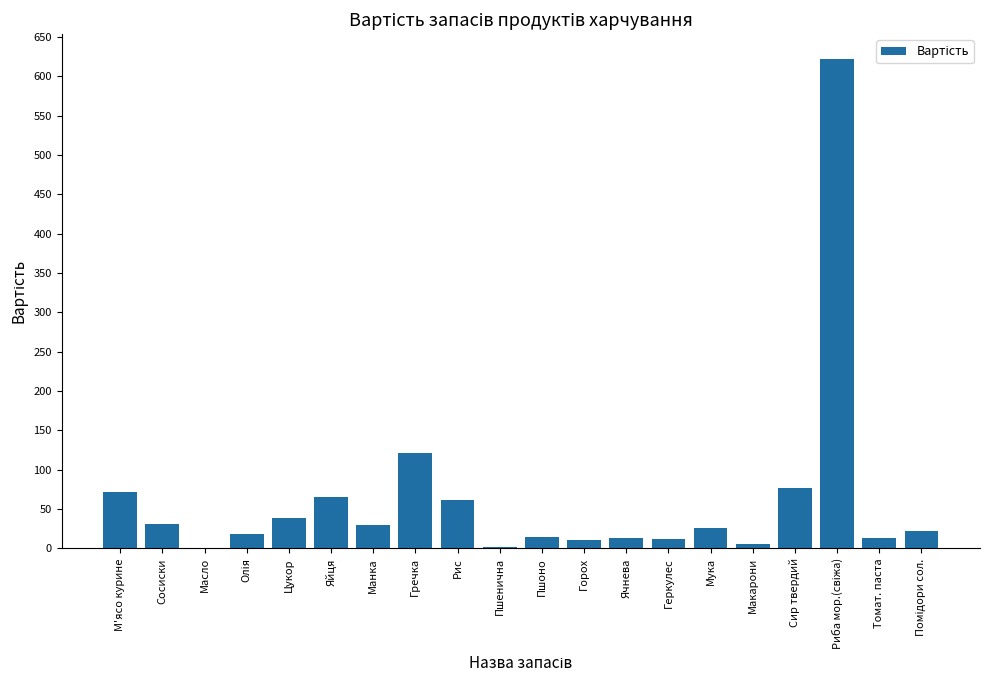

What is the sum of all values?

1260.9